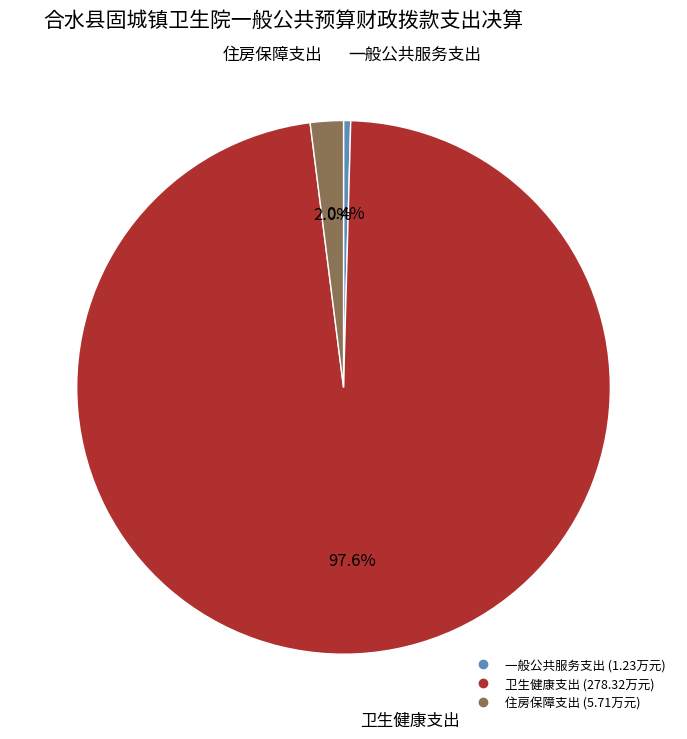

What is the smallest slice in the pie chart?

一般公共服务支出